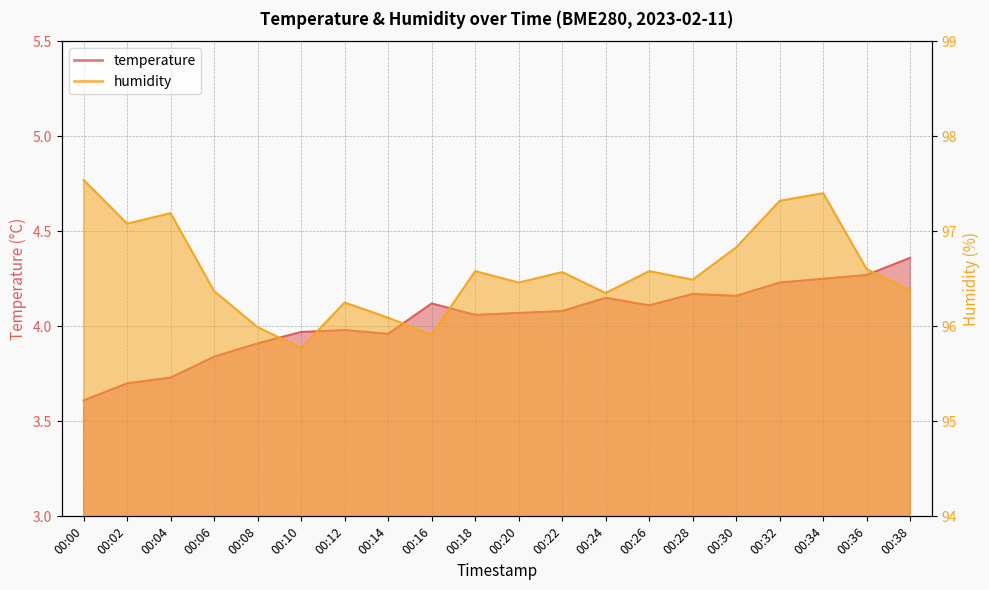

List the labels in order of temperature value, smallest first.

00:00, 00:02, 00:04, 00:06, 00:08, 00:14, 00:10, 00:12, 00:18, 00:20, 00:22, 00:26, 00:16, 00:24, 00:30, 00:28, 00:32, 00:34, 00:36, 00:38